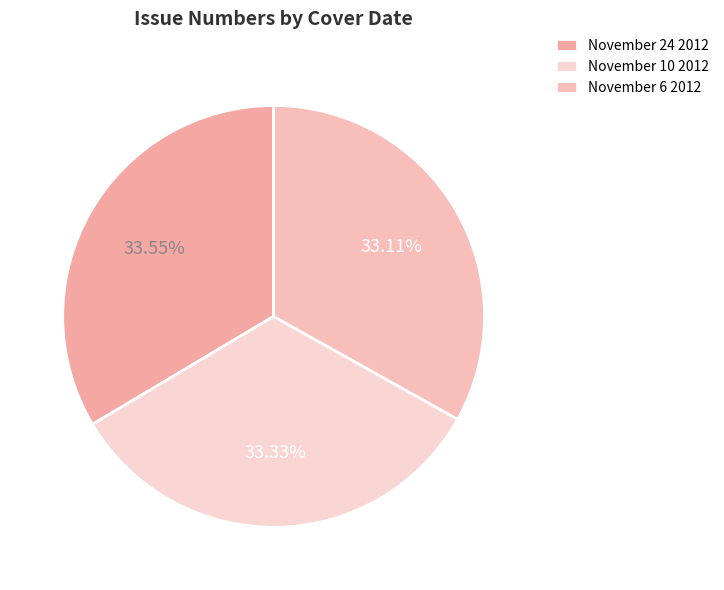

How many segments does this pie chart have?

3